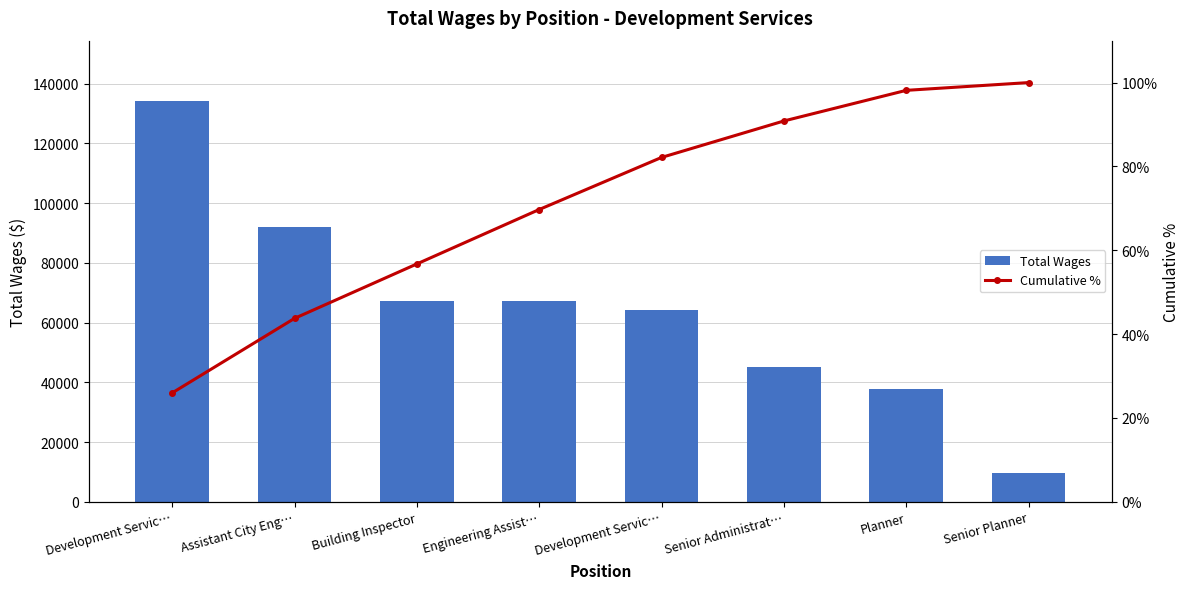

Where is Total Wages nearest to the value 71915?

Building Inspector